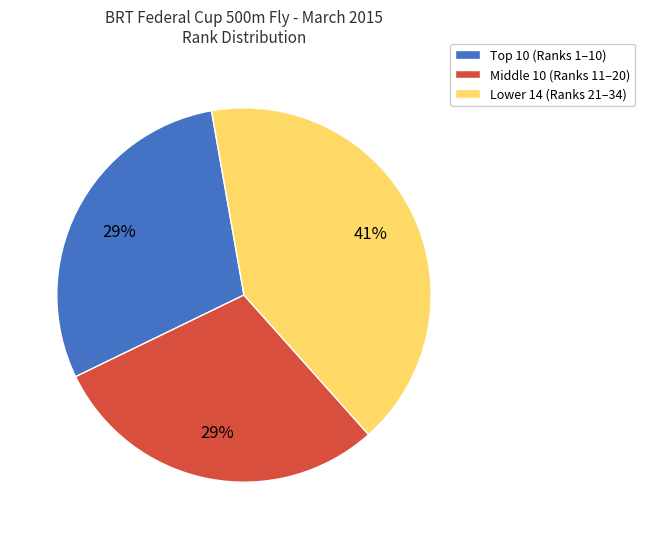

To the nearest percent, what is the difference between the largest and smallest slice percentages?

12%